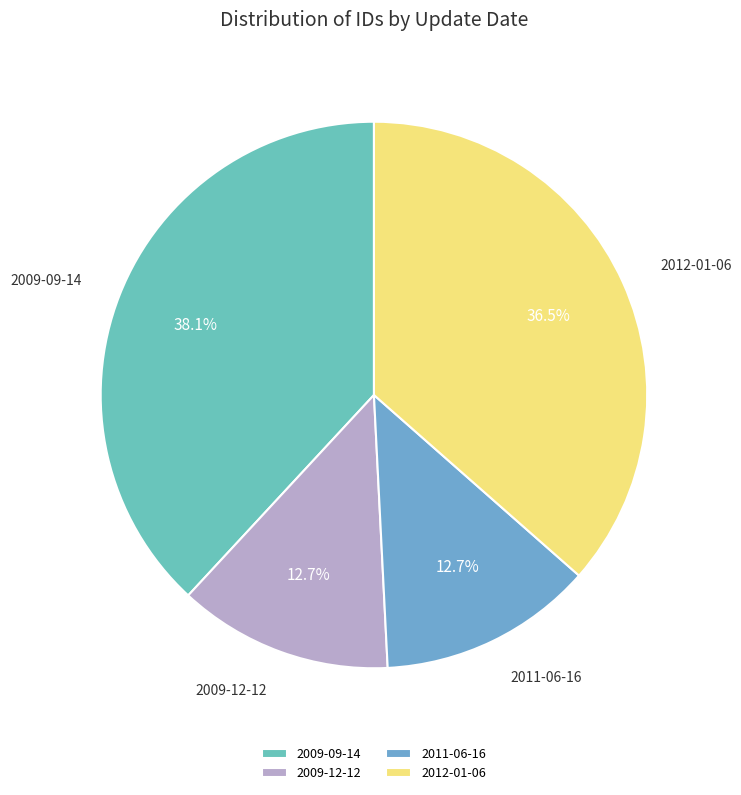

Approximately how many times larger is the value at 2009-09-14 compared to 2012-01-06?

1.0